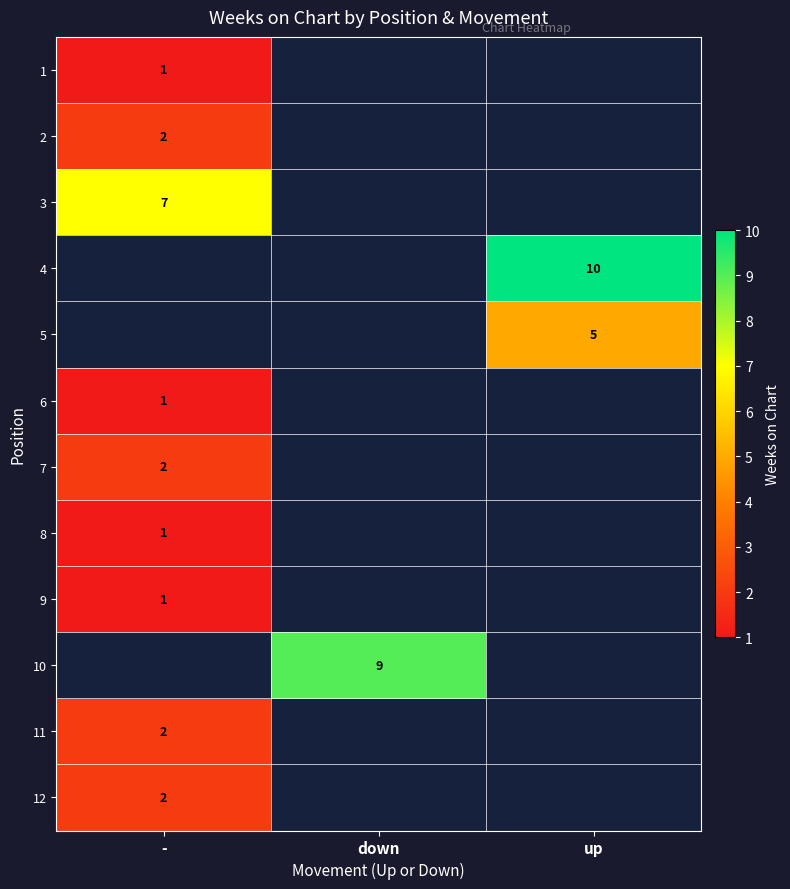

The value of 8 at - is 1. True or false?

True